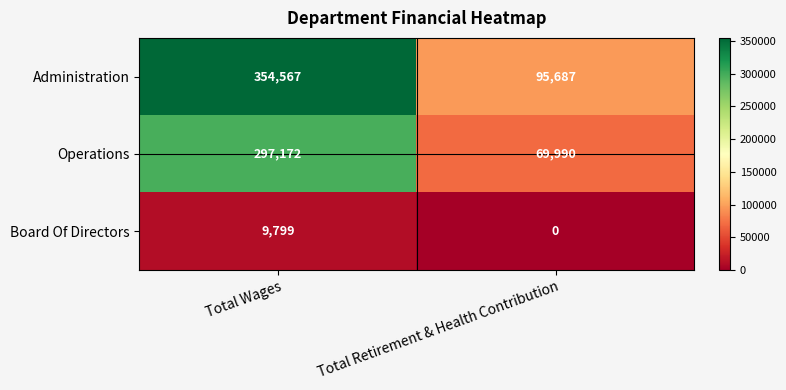

The Board Of Directors series shows 9799 at Total Wages. True or false?

True